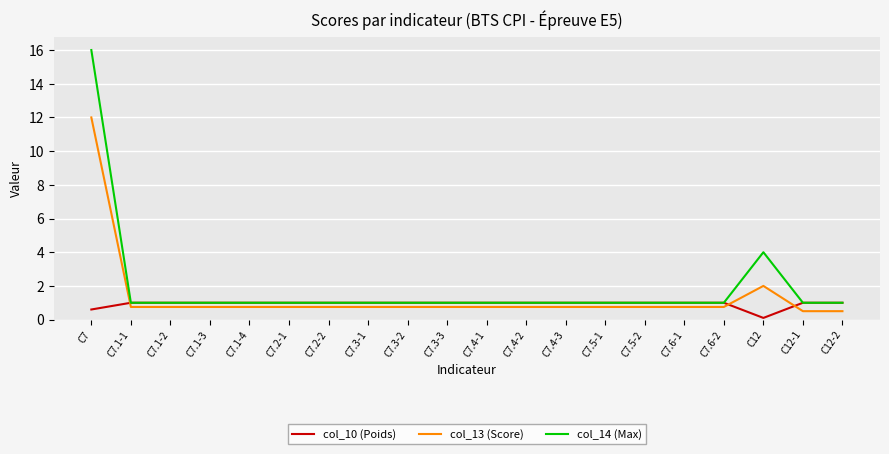

After their last crossing, which series has the higher values: col_10 (Poids) or col_13 (Score)?

col_10 (Poids)